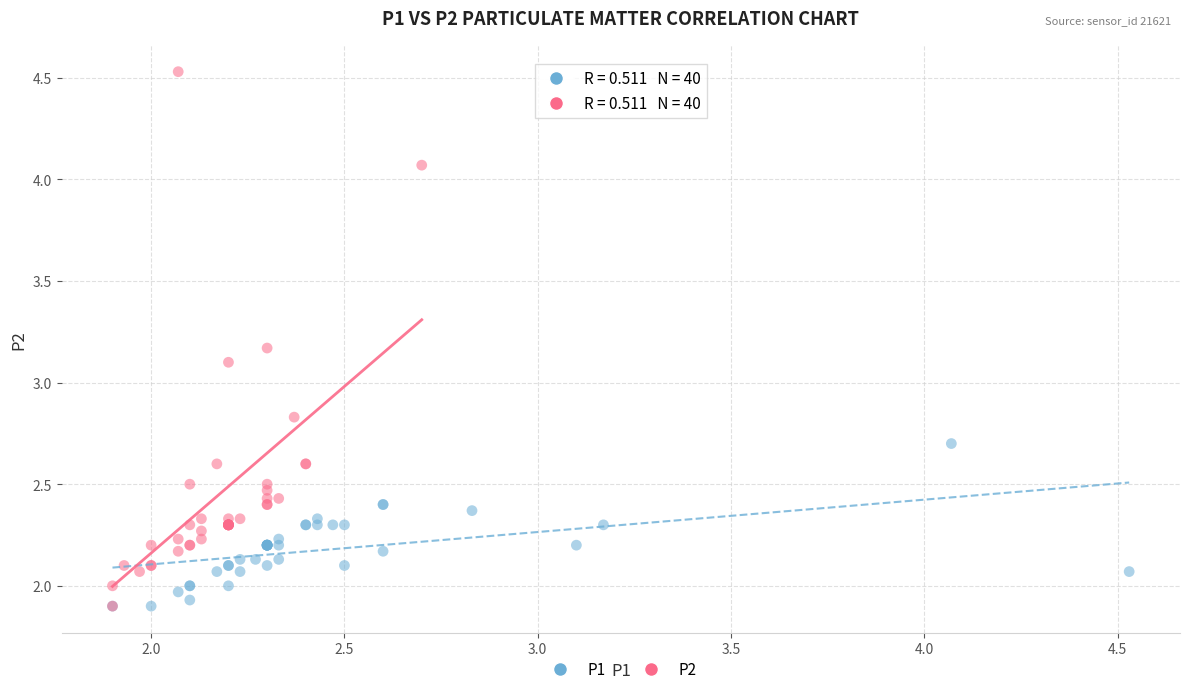

What are all the series names shown in the legend?

P1, P2